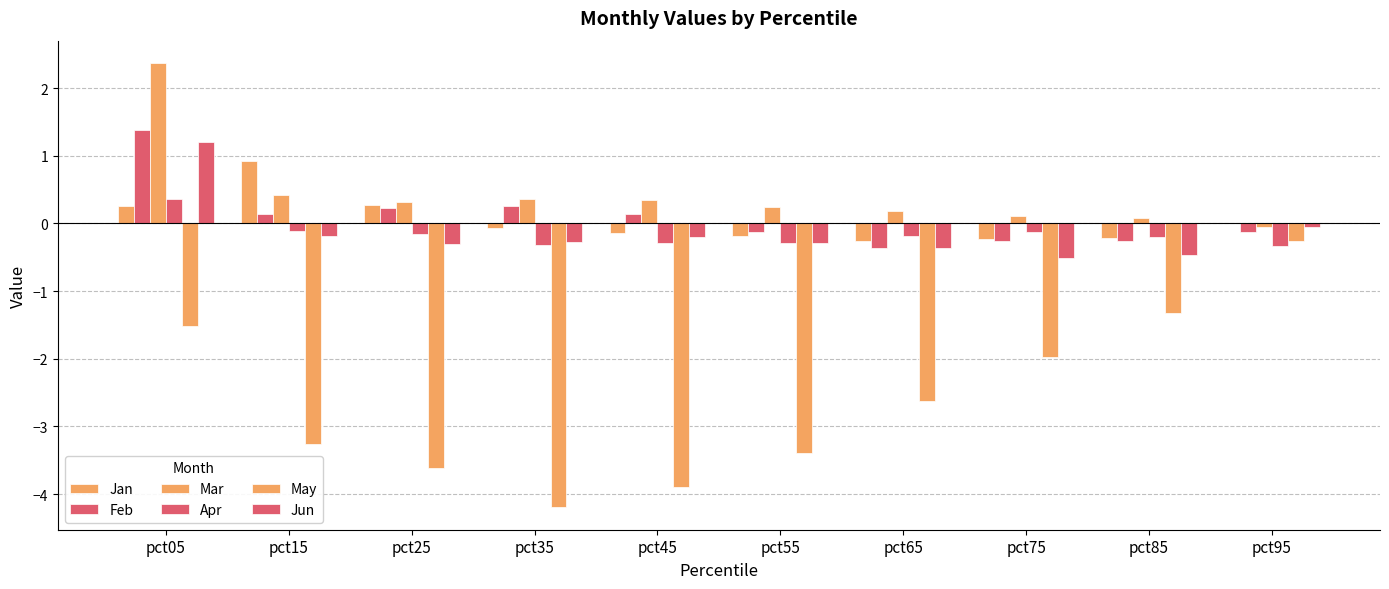

Is it true that Apr equals -0.3 at pct55?

True